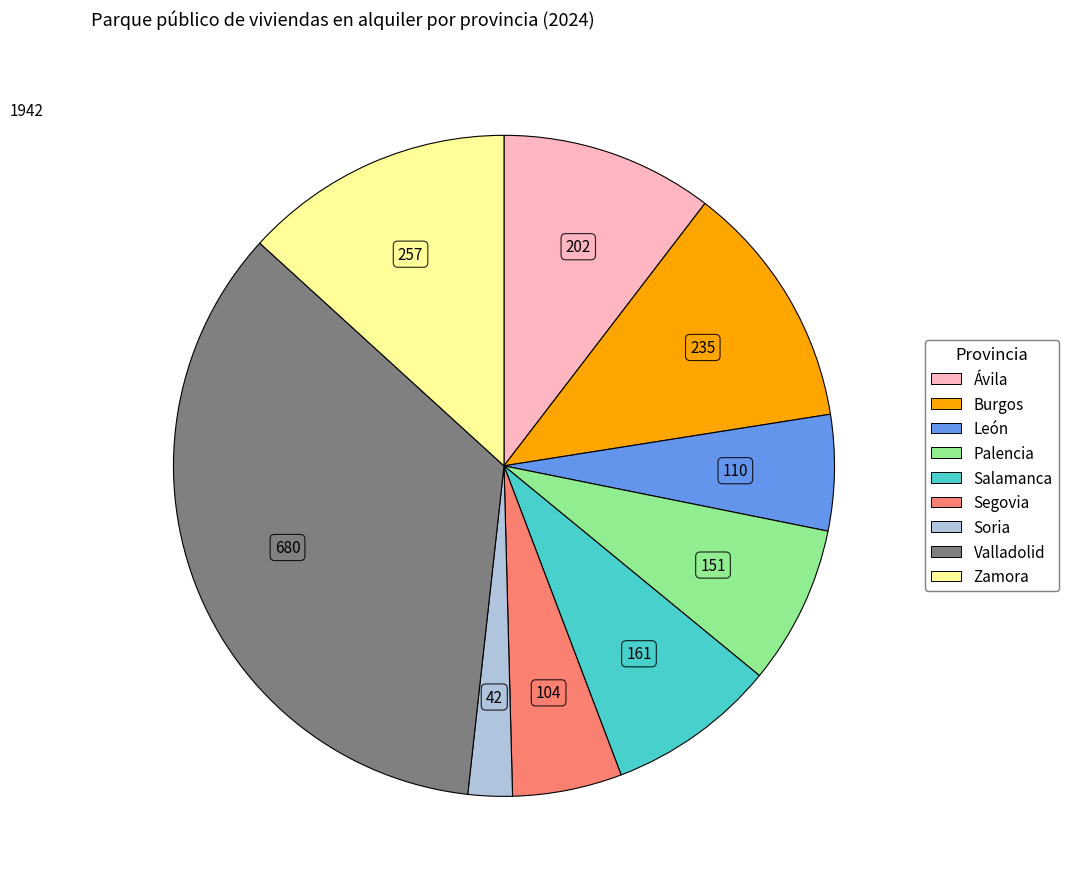

True or false: Palencia accounts for 8% of the total.

True